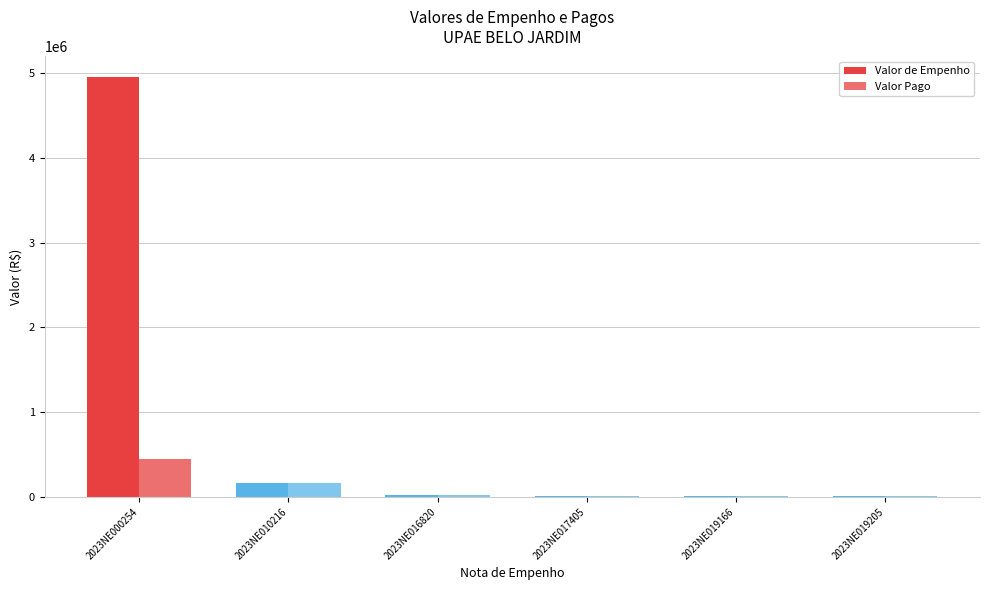

How many distinct data groups are displayed?

2